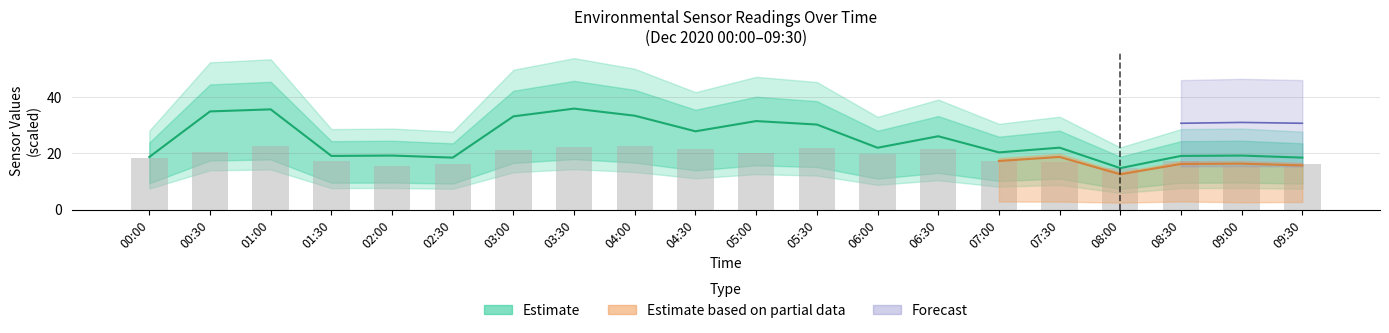

How many data points does each series have?

20